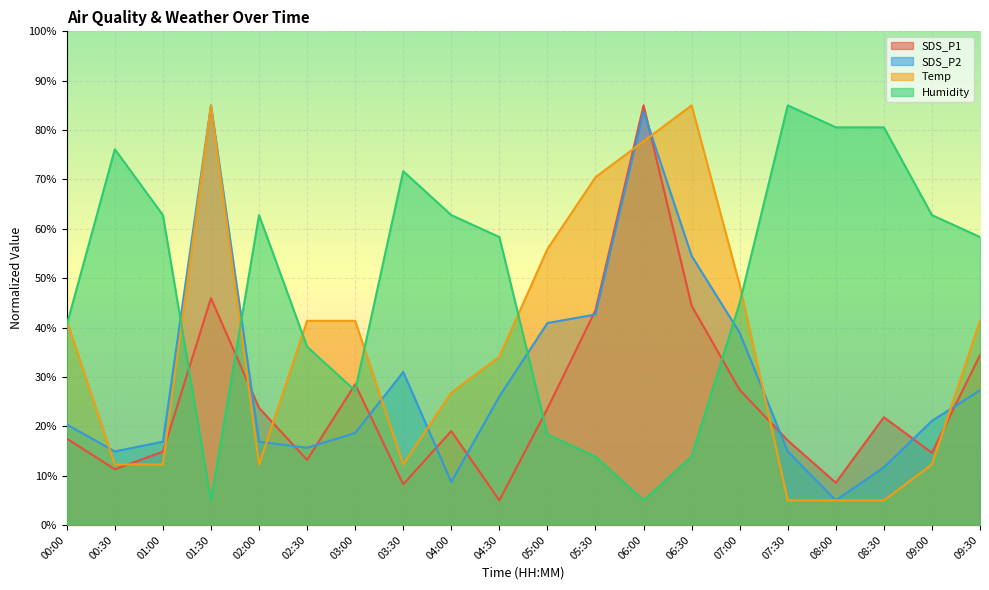

What is the difference between the highest and lowest values at 05:30?

56.6